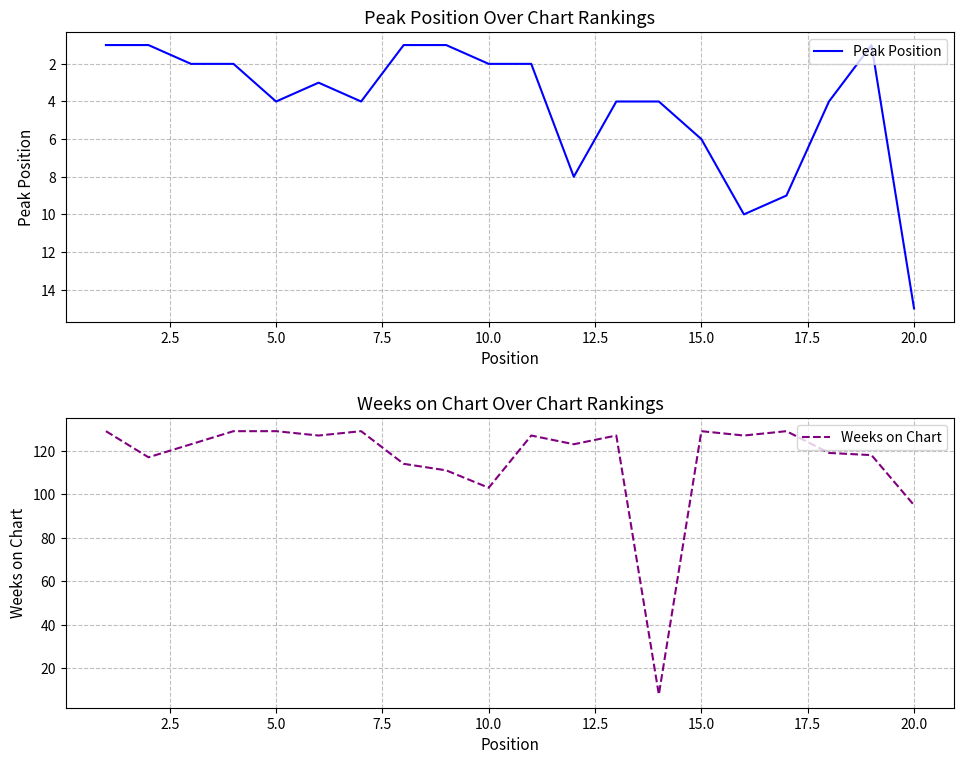

Where is Weeks on Chart nearest to the value 68?

20.0